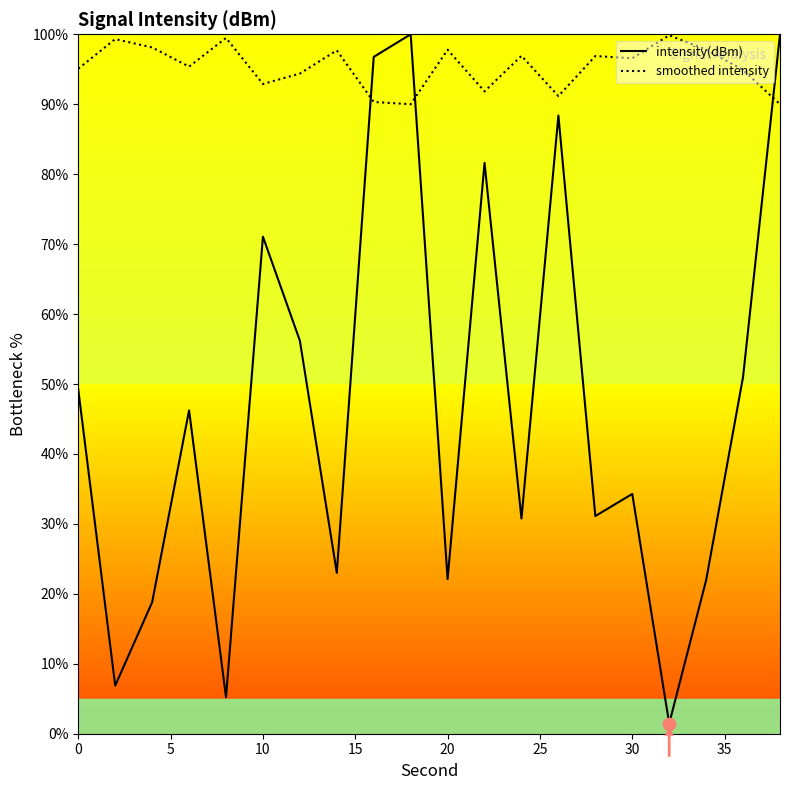

What are all the series names shown in the legend?

intensity(dBm), smoothed intensity